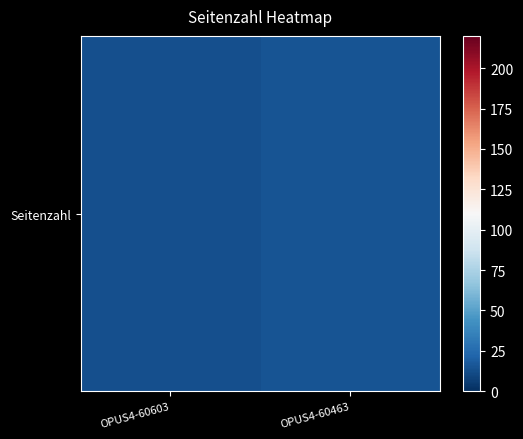

True or false: the data shows 7 at OPUS4-60603.

False